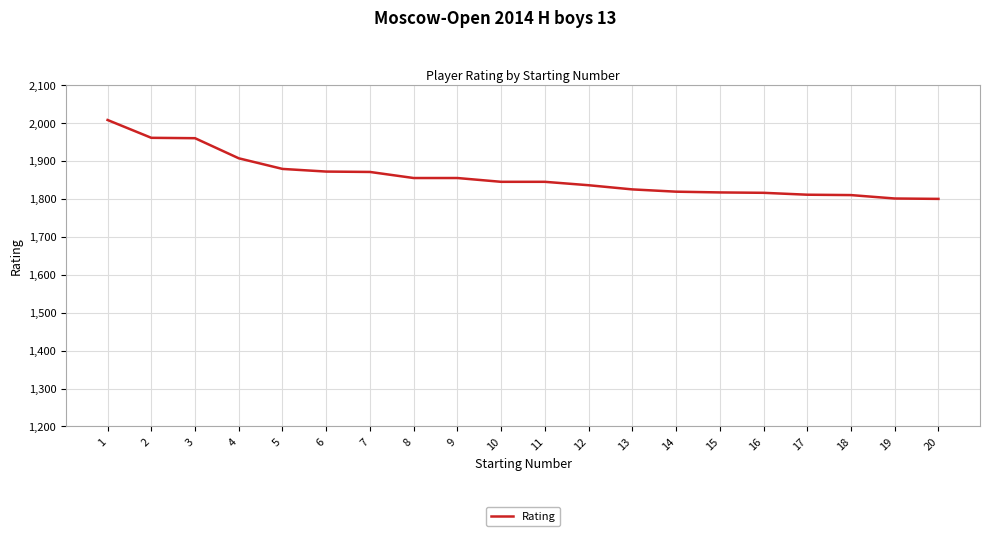

What is the maximum value shown in the chart?

2008